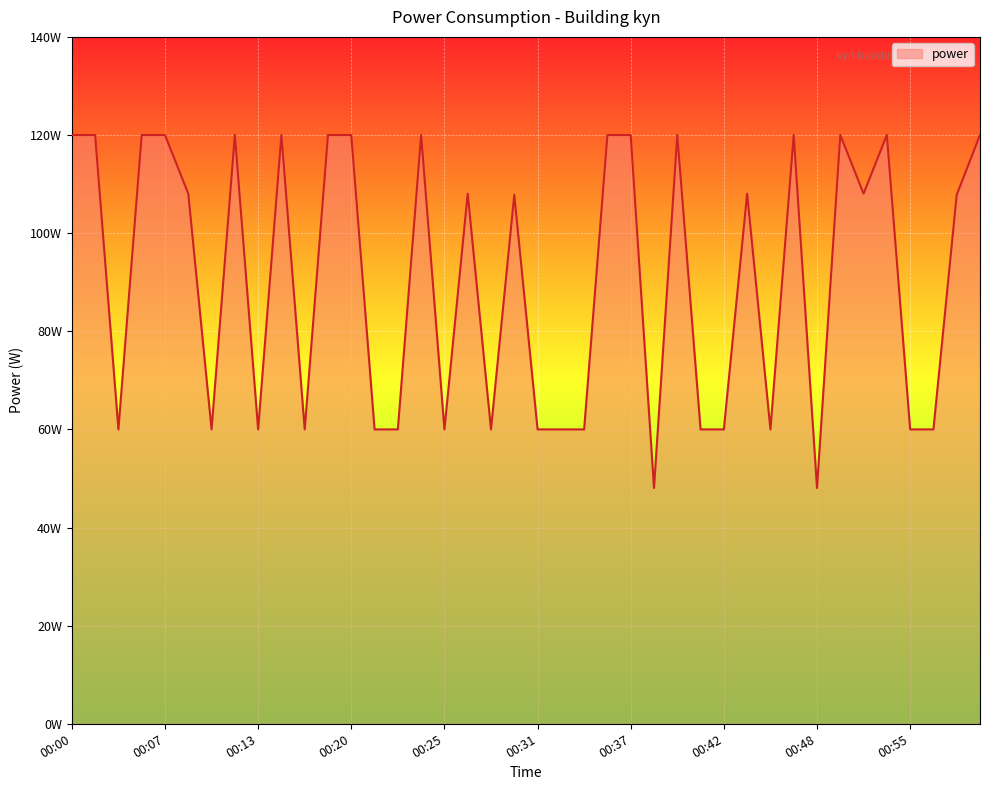

Does the chart display data point markers on the line(s)?

No